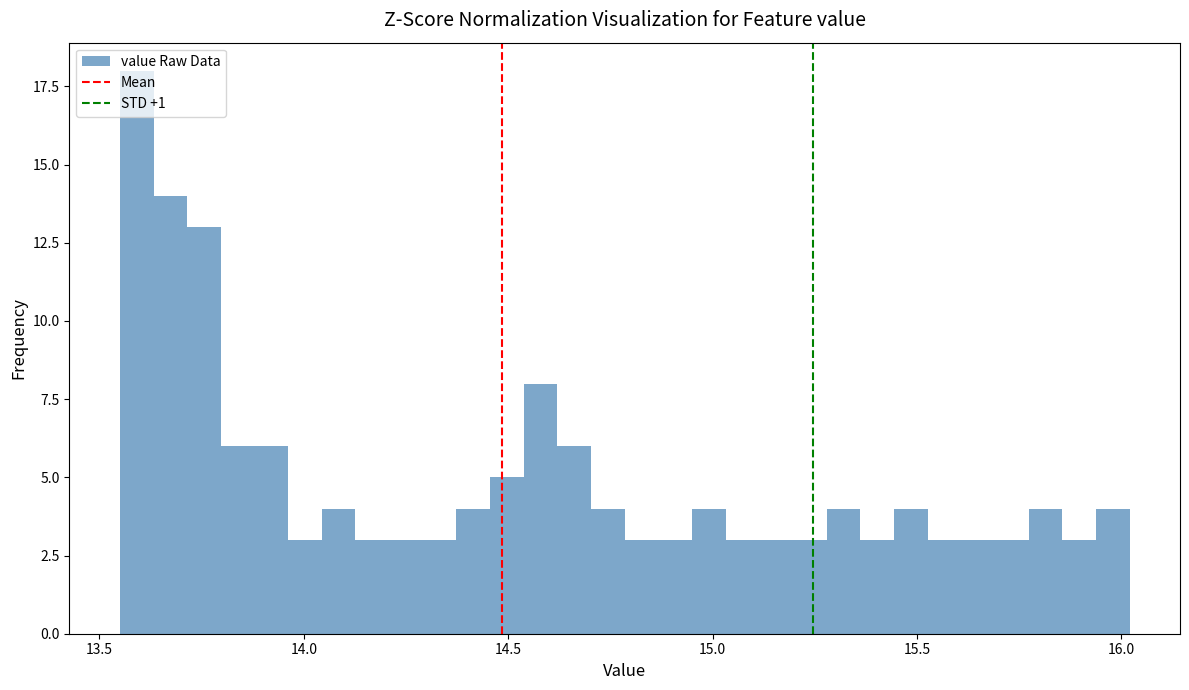

Read against the x-axis, roughly where is the centre of the tallest bar?

13.60